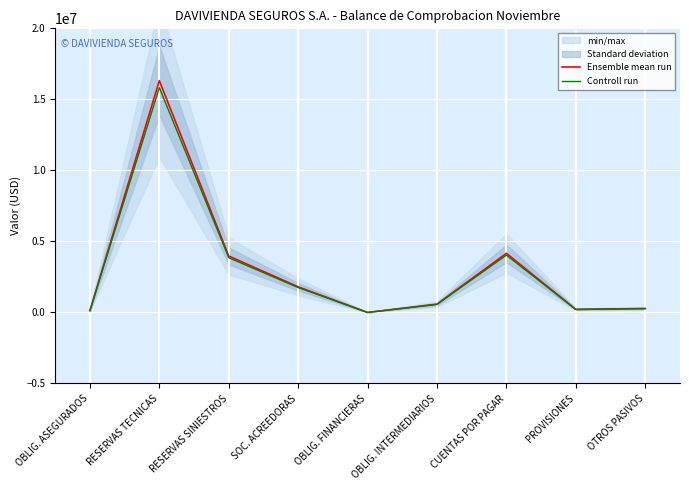

Reading left to right, extract all data points from this chart.

Ensemble mean run: 125323.6	16317230.6	3971170.9	1805182.3	0.0	584915.3	4161777.0	215975.2	277950.9
Controll run: 121563.9	15827713.6	3852035.8	1751026.8	0.0	567367.9	4036923.7	209496.0	269612.4